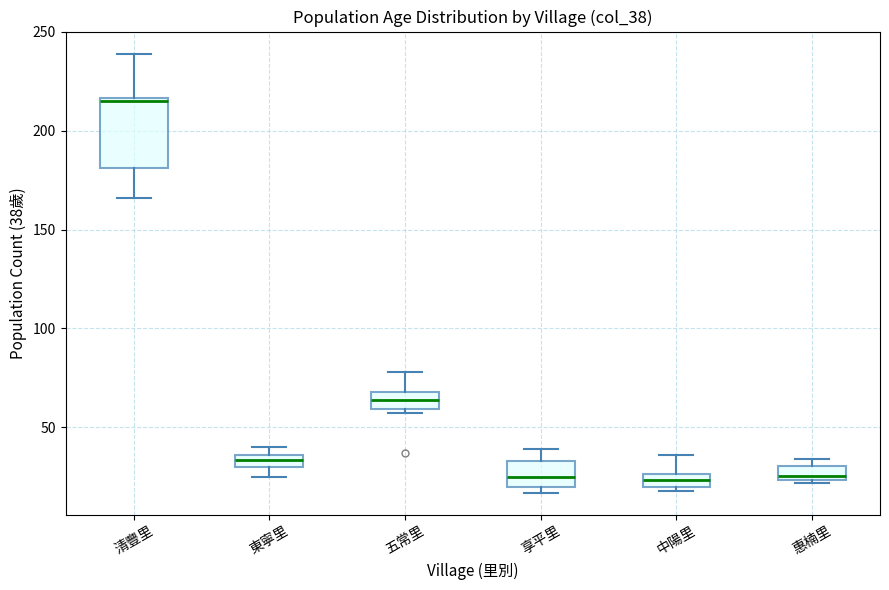

Where does the upper whisker of the box for 享平里 end on the y-axis? The values are not printed on the chart, so give them approximately, as read against the axis.

40